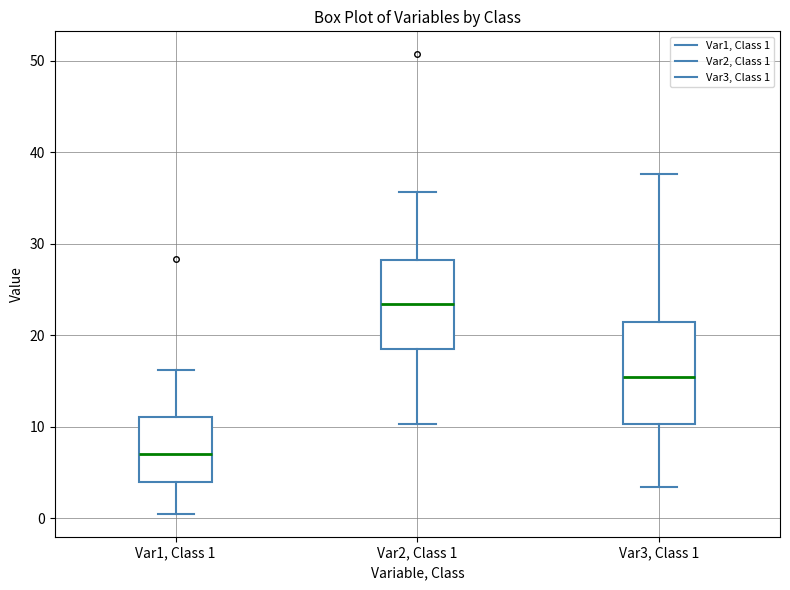

Which box is the tallest, from its lower edge to its upper edge?

Var3, Class 1